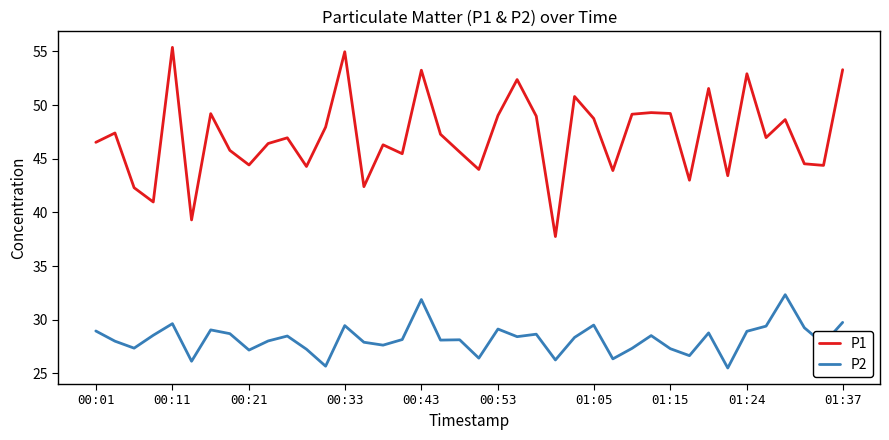

What is the average value of the P2 series?

28.2